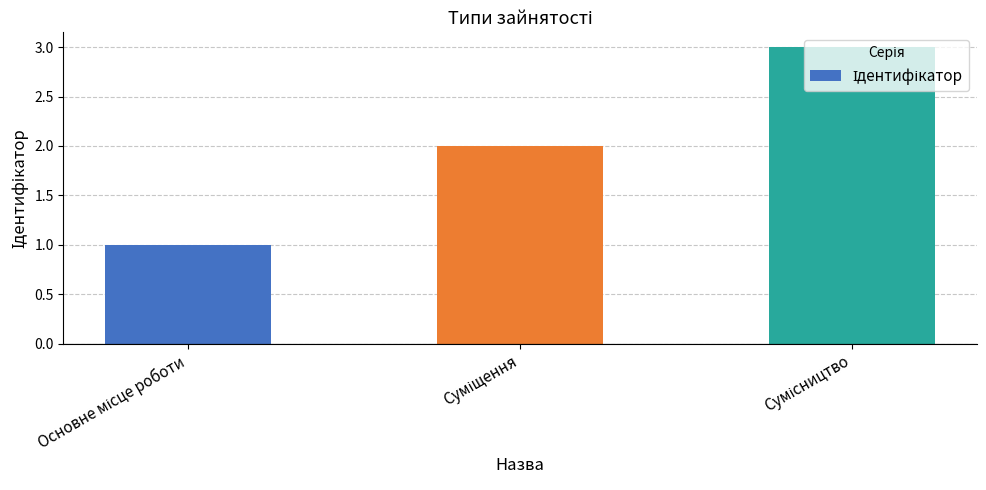

What is the sum of all values?

6